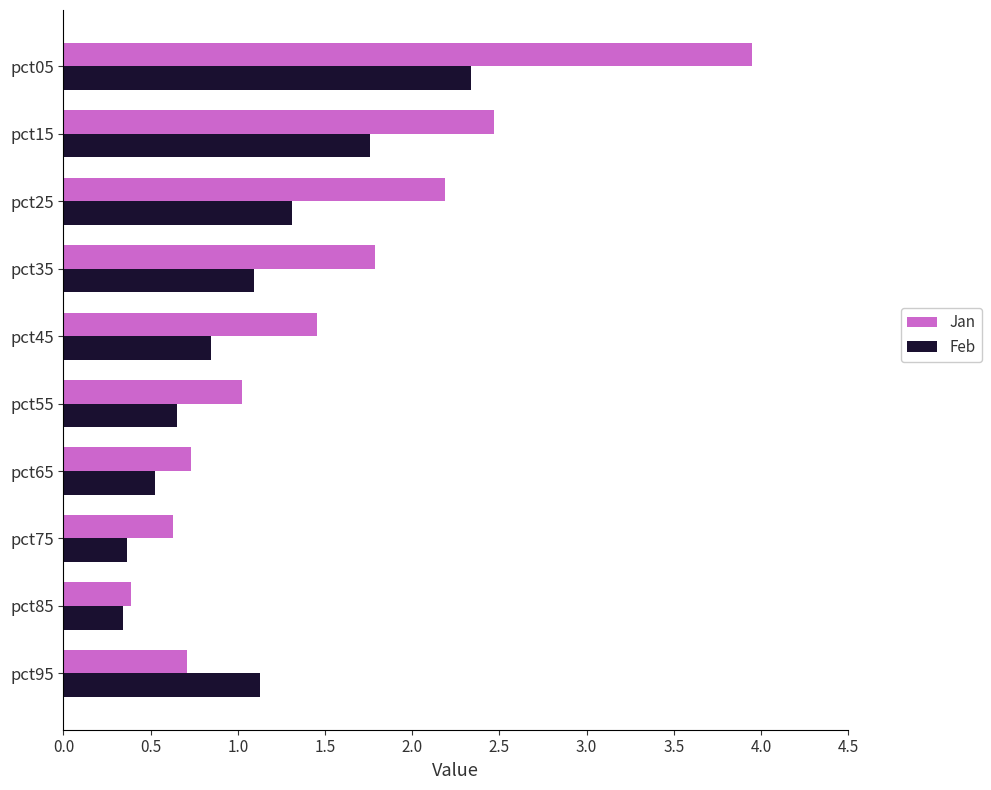

The value of Feb at pct55 is 0.1. True or false?

False